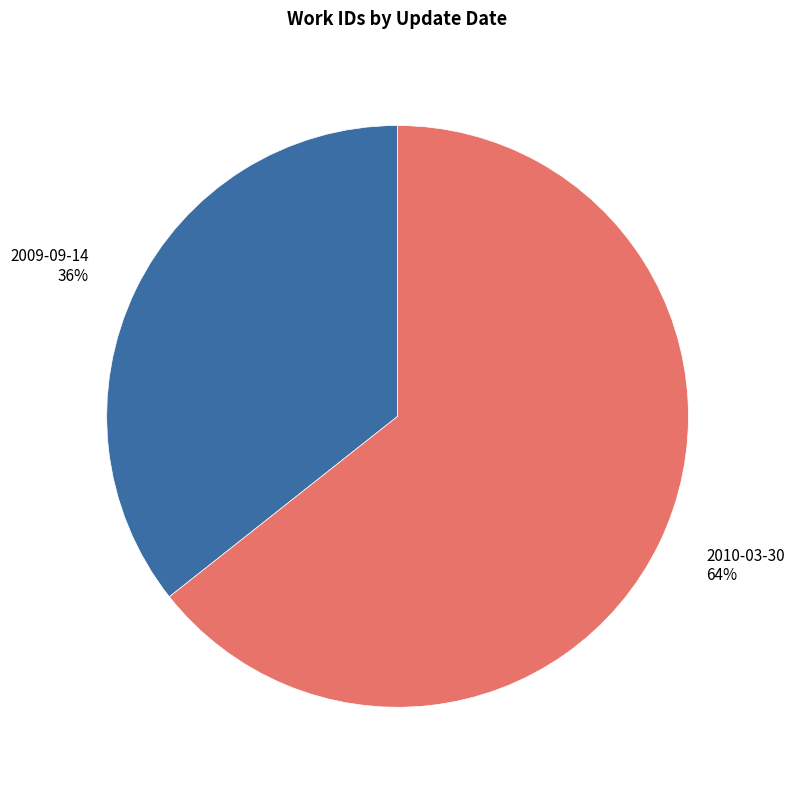

To the nearest percent, what is the average slice percentage?

50%